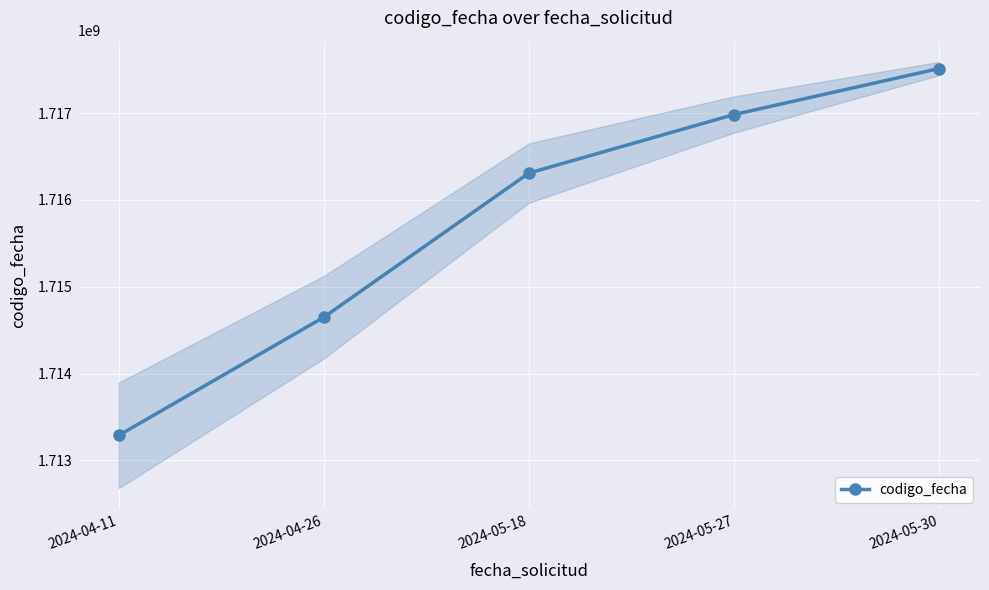

What is the difference between the maximum and minimum values?

4224543